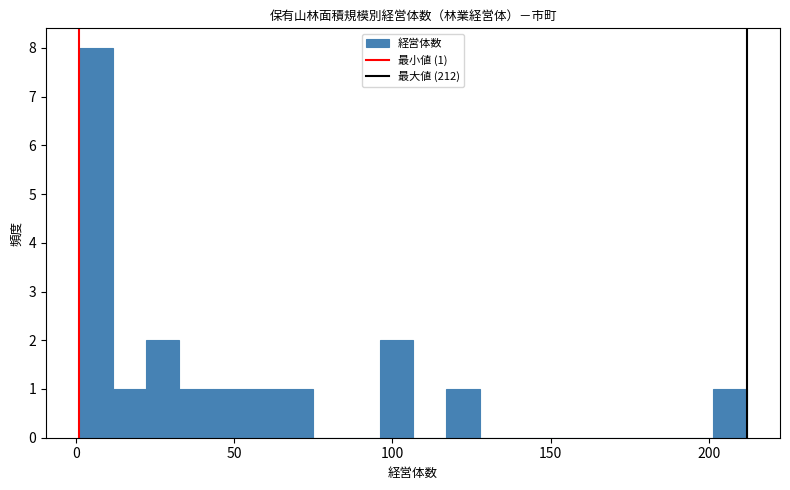

Read against the x-axis, roughly where is the centre of the tallest bar?

5